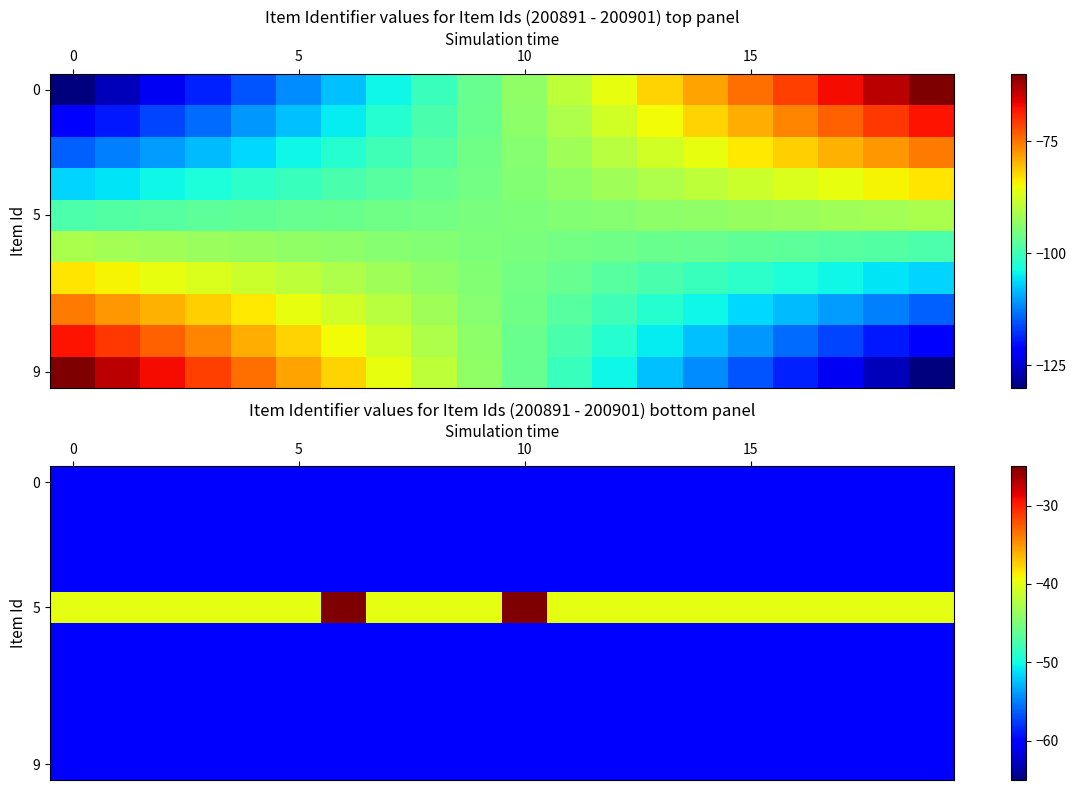

How many categories are shown in the chart?

20